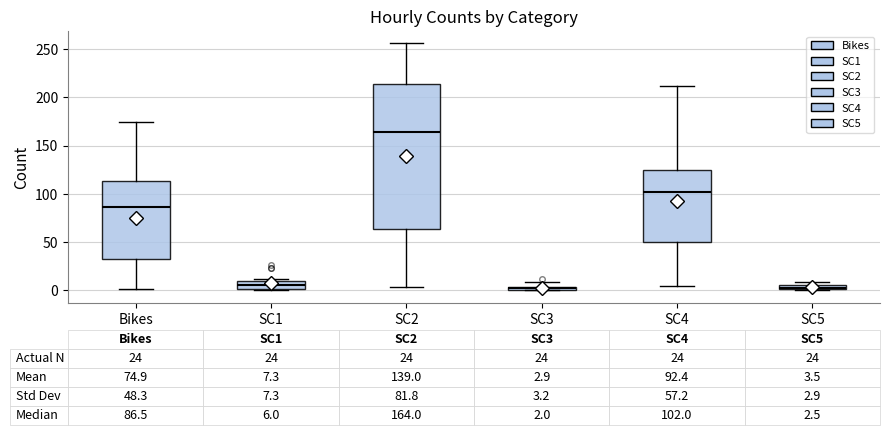

Which box is the tallest, from its lower edge to its upper edge?

SC2